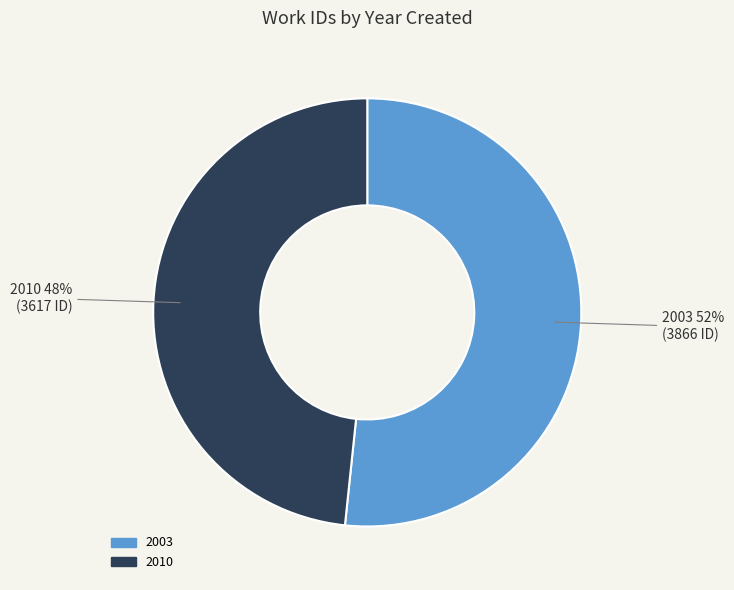

Does any single category account for the majority?

Yes